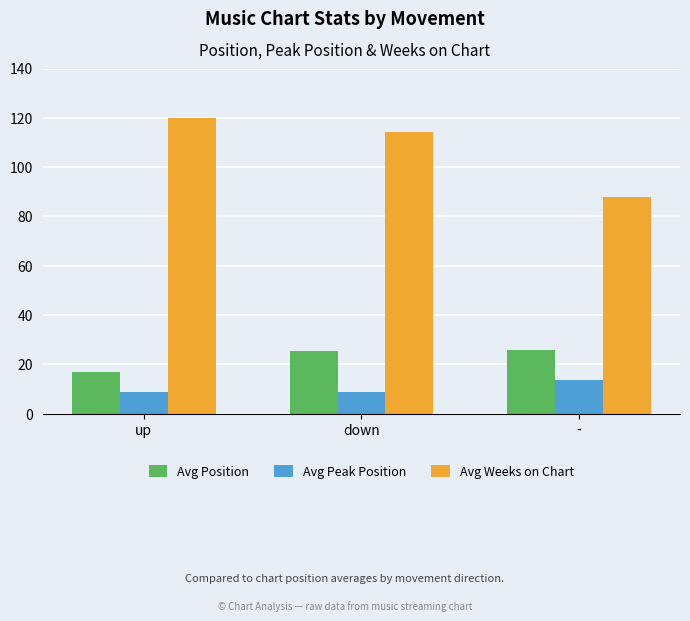

List the series in order of their peak value, highest first.

Avg Weeks on Chart, Avg Position, Avg Peak Position